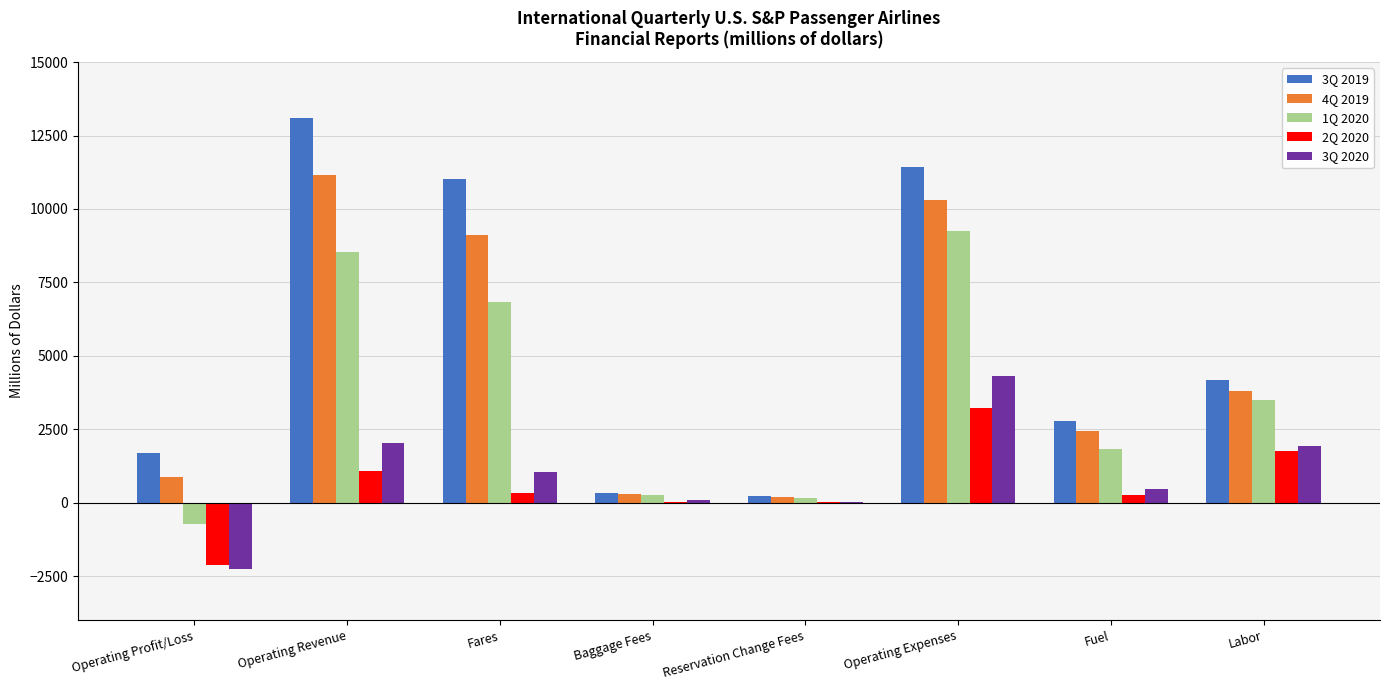

What is the maximum value for 1Q 2020?

9254.9